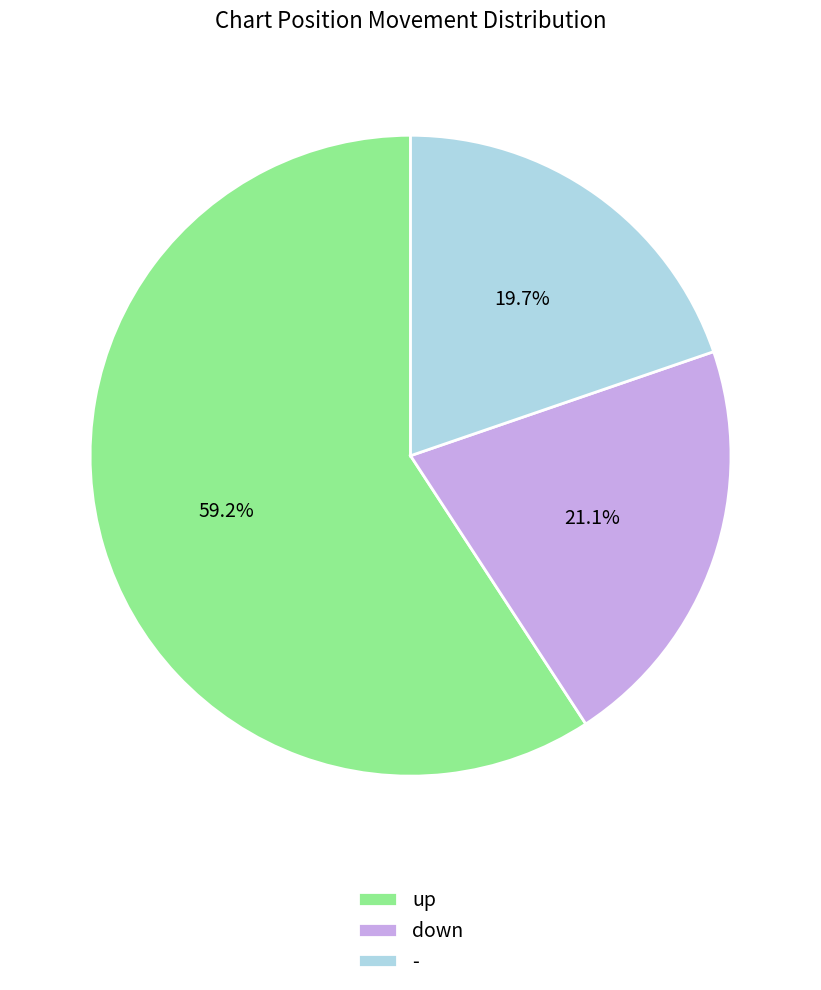

Which category has the smallest portion of the pie?

-